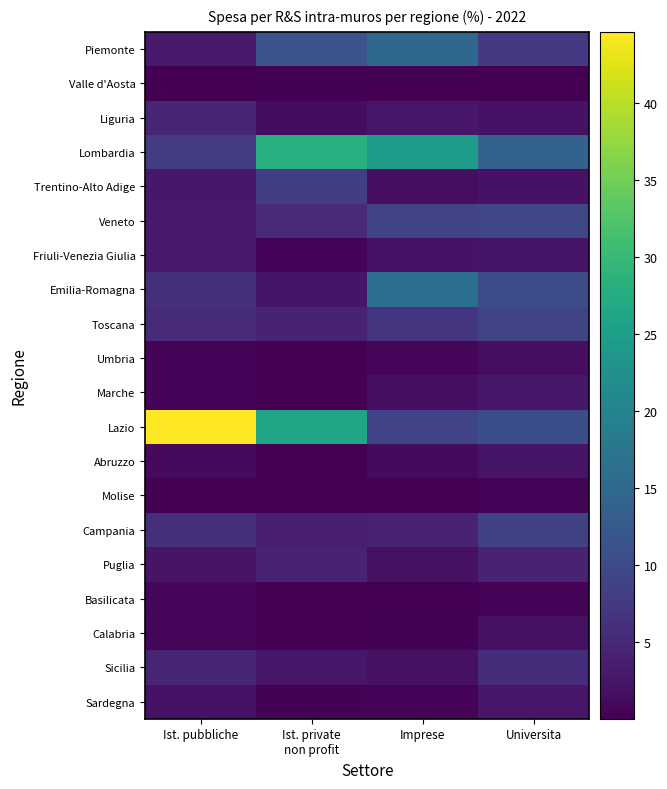

At which category is the sum across all series the highest?

Ist. pubbliche